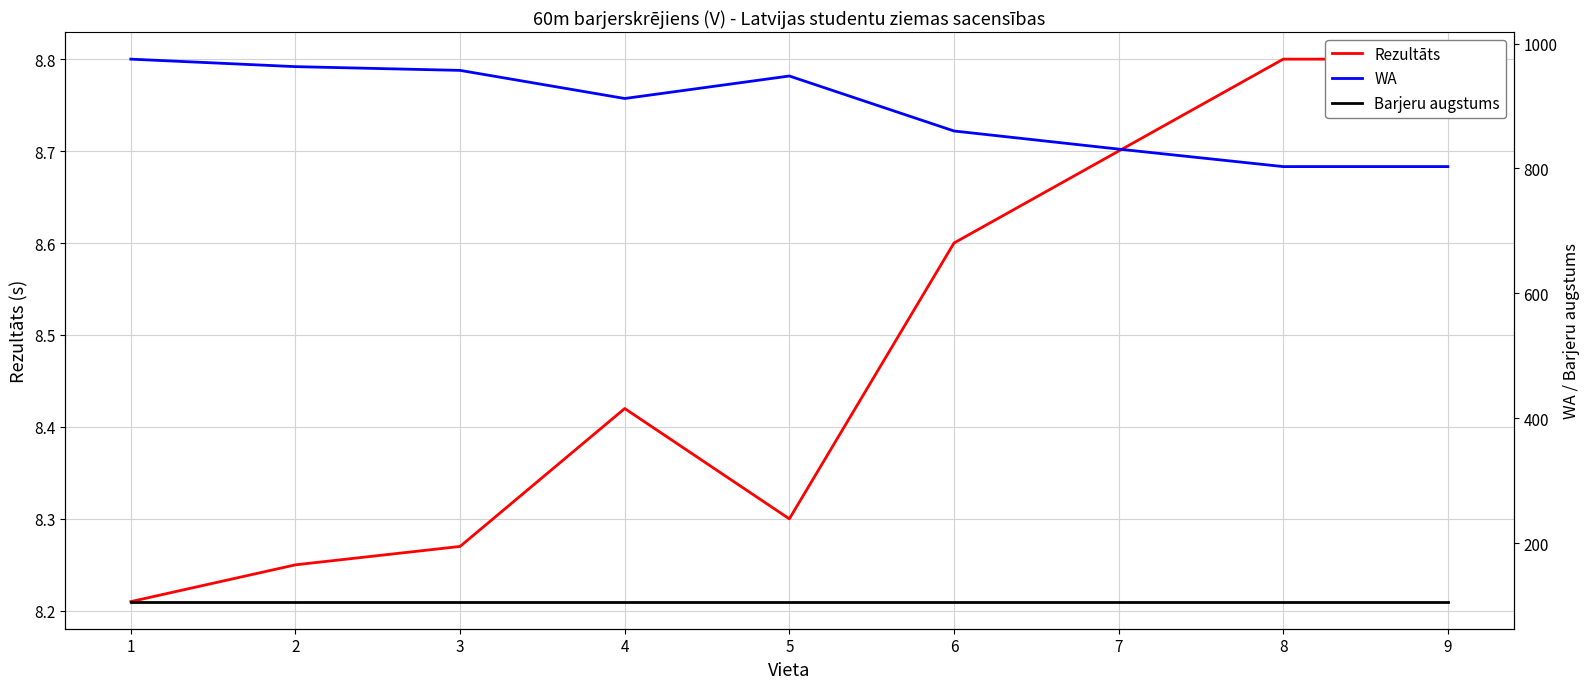

True or false: WA and Barjeru augstums intersect in this chart.

False